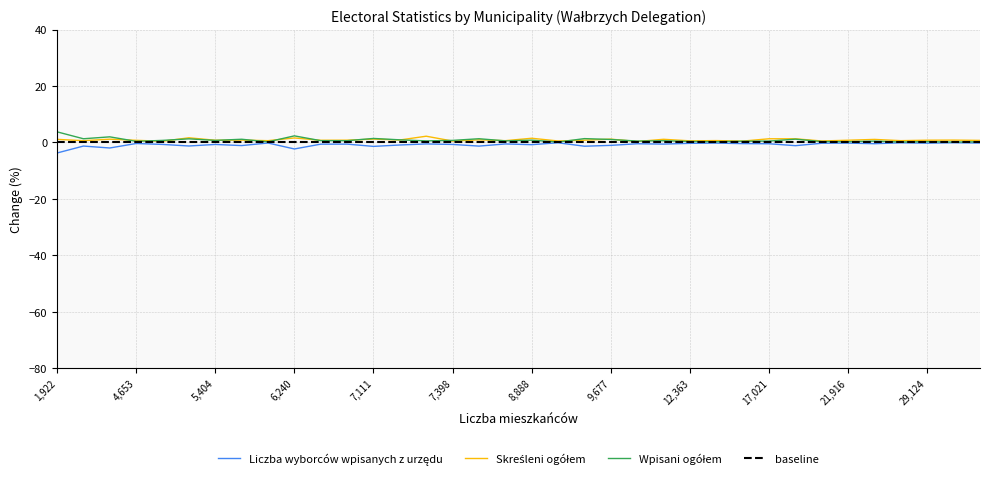

What is the smallest value displayed?

-3.7